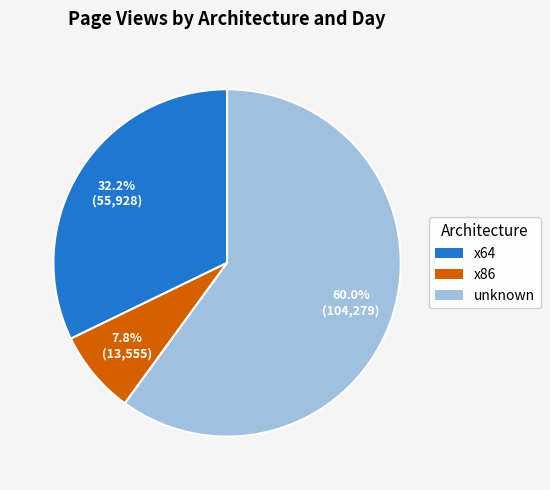

What is the majority slice?

unknown (2014-10-20)